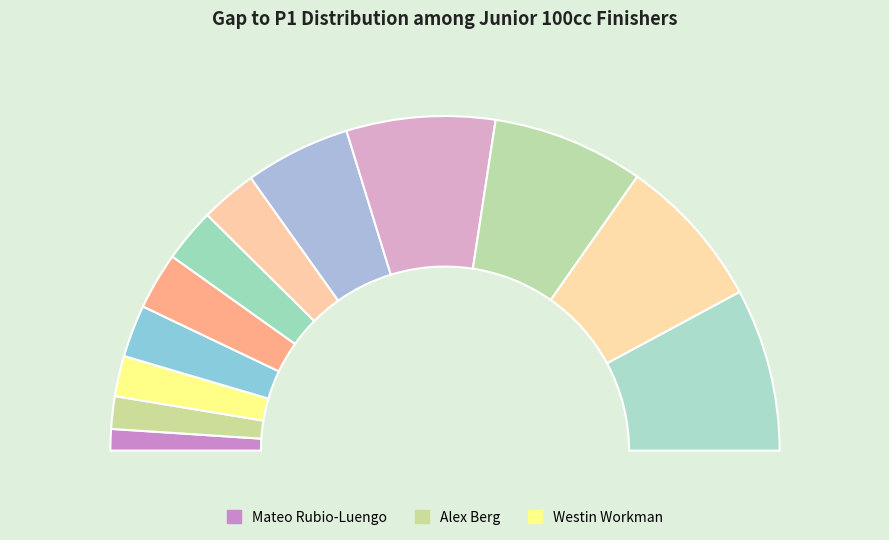

What percentage do Thomas Annunziata and Liam Kelly together represent?

15.4%